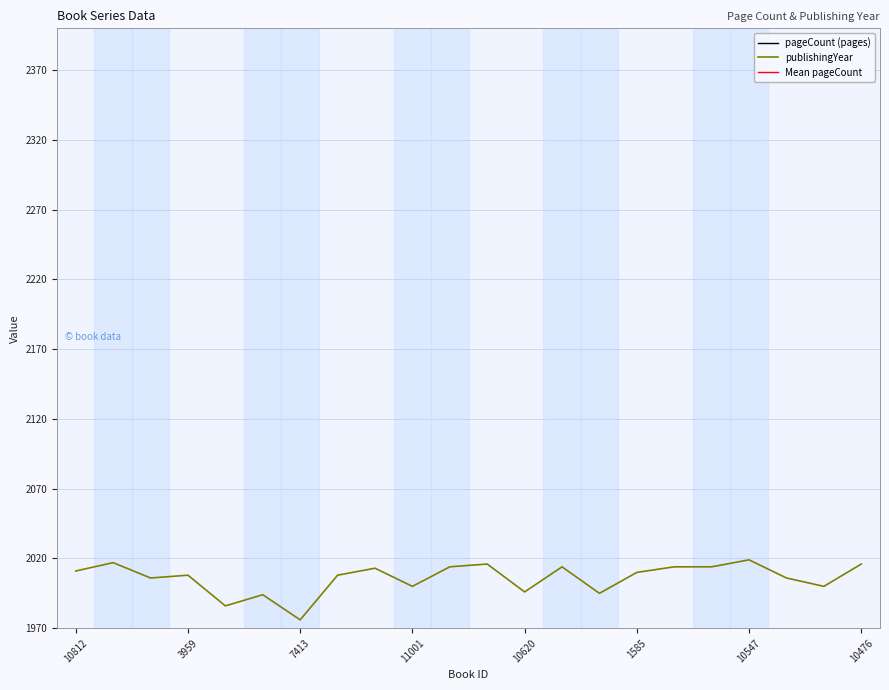

Reading left to right, transcribe all the data shown in this chart.

pageCount: 120	196	288	224	312	196	164	192	284	416	238	208	256	372	144	216	148	144	296	288	300	394
publishingYear: 2011	2017	2006	2008	1986	1994	1976	2008	2013	2000	2014	2016	1996	2014	1995	2010	2014	2014	2019	2006	2000	2016